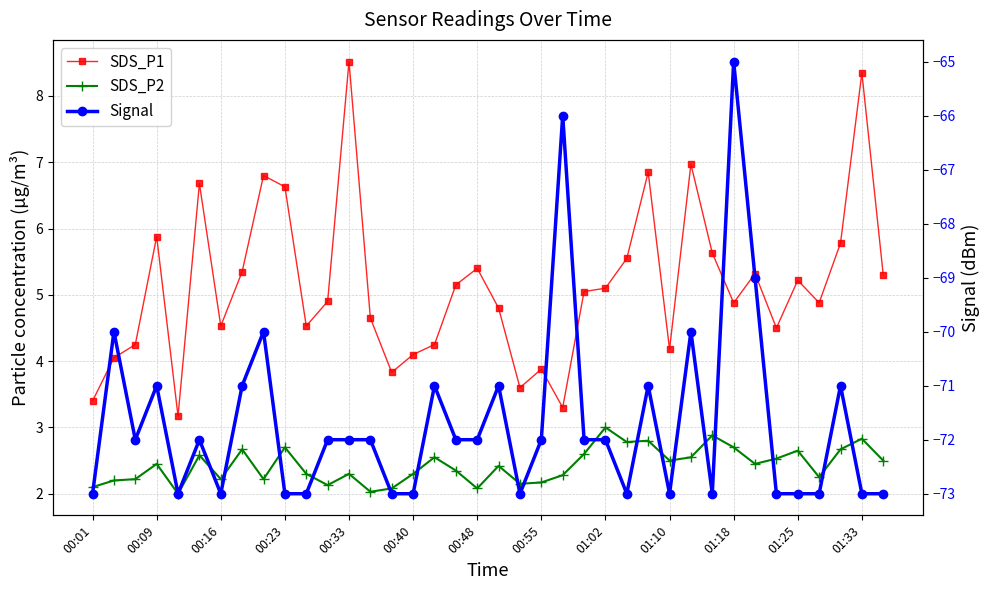

Reading left to right, what are all the values shown in this chart?

SDS_P1: 3.4	4.0	4.2	5.9	3.2	6.7	4.5	5.3	6.8	6.6	4.5	4.9	8.5	4.7	3.8	4.1	4.2	5.2	5.4	4.8	3.6	3.9	3.3	5.0	5.1	5.5	6.8	4.2	7.0	5.6	4.9	5.3	4.5	5.2	4.9	5.8	8.3	5.3
SDS_P2: 2.1	2.2	2.2	2.5	2.0	2.6	2.2	2.7	2.2	2.7	2.3	2.1	2.3	2.0	2.1	2.3	2.5	2.4	2.1	2.4	2.1	2.2	2.3	2.6	3.0	2.8	2.8	2.5	2.5	2.9	2.7	2.5	2.5	2.6	2.2	2.7	2.8	2.5
Signal: -73.0	-70.0	-72.0	-71.0	-73.0	-72.0	-73.0	-71.0	-70.0	-73.0	-73.0	-72.0	-72.0	-72.0	-73.0	-73.0	-71.0	-72.0	-72.0	-71.0	-73.0	-72.0	-66.0	-72.0	-72.0	-73.0	-71.0	-73.0	-70.0	-73.0	-65.0	-69.0	-73.0	-73.0	-73.0	-71.0	-73.0	-73.0